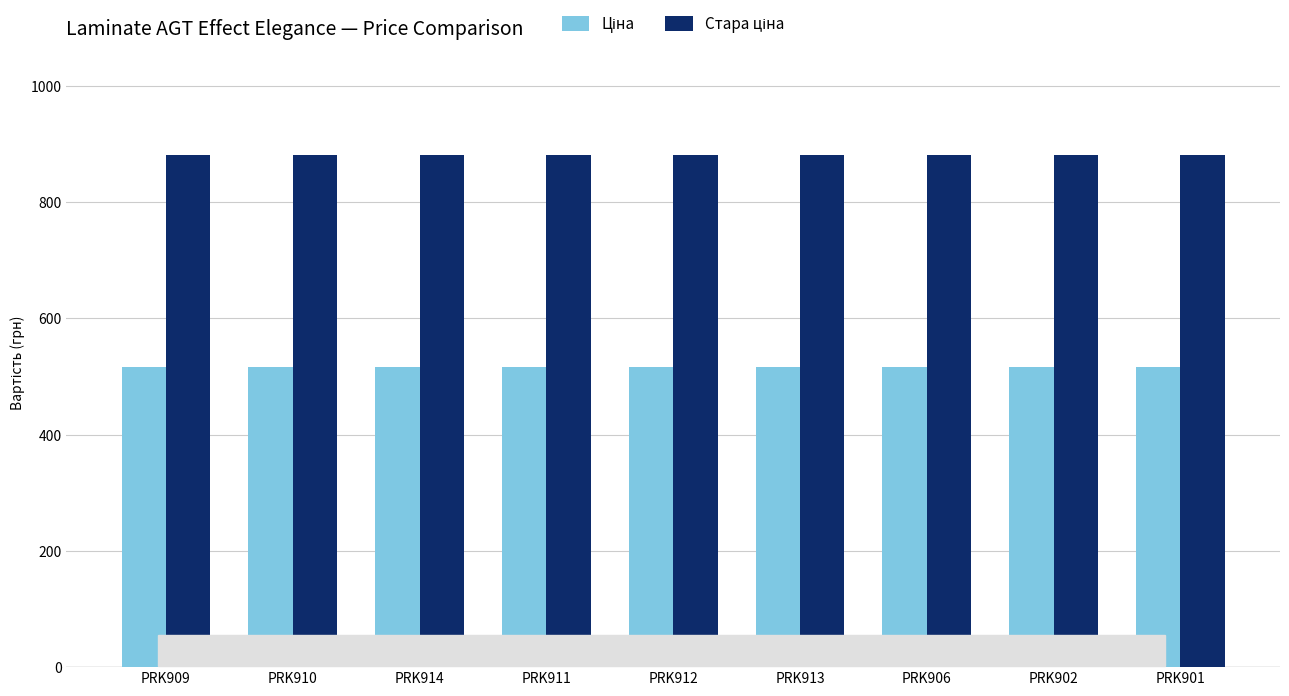

What is the spread (max minus min) of values at PRK901?

365.3